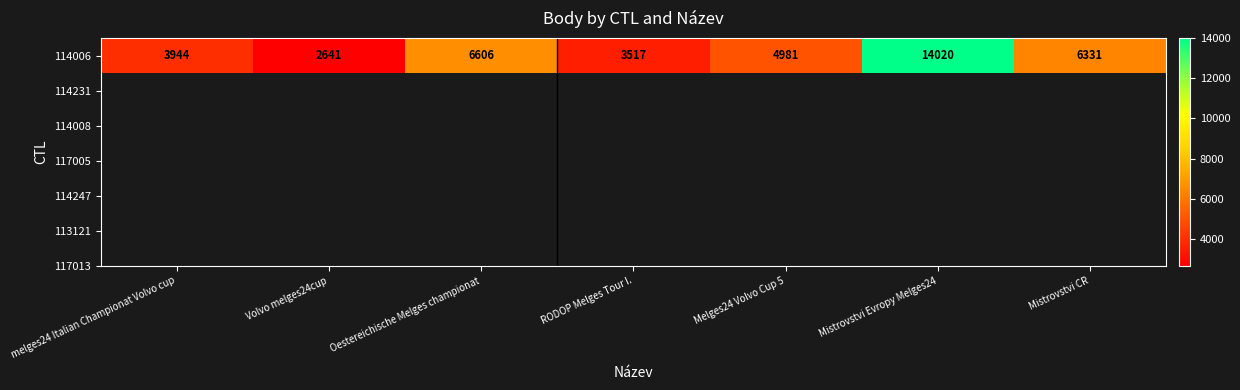

Is it true that the value at melges24 Italian Championat Volvo cup is 3944?

True